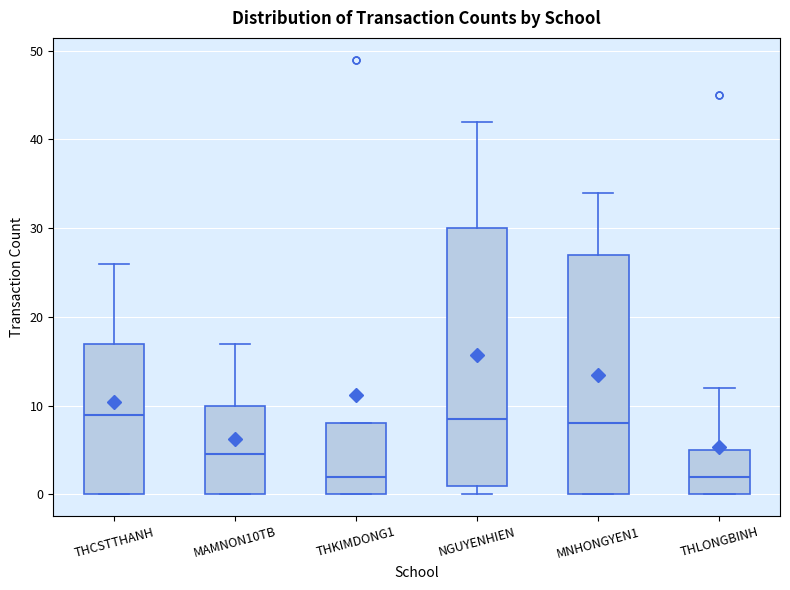

Reading left to right, read every box against the y-axis: the position of its median line, the range the box covers, and the ends of its whiskers. The values are not printed on the chart, so give them approximately, as read against the axis.

THCSTTHANH: median 9, box 0 to 17, whiskers 0 to 26
MAMNON10TB: median 5, box 0 to 10, whiskers 0 to 17
THKIMDONG1: median 2, box 0 to 8, whiskers 0 to 8
NGUYENHIEN: median 9, box 1 to 30, whiskers 0 to 42
MNHONGYEN1: median 8, box 0 to 27, whiskers 0 to 34
THLONGBINH: median 2, box 0 to 5, whiskers 0 to 12